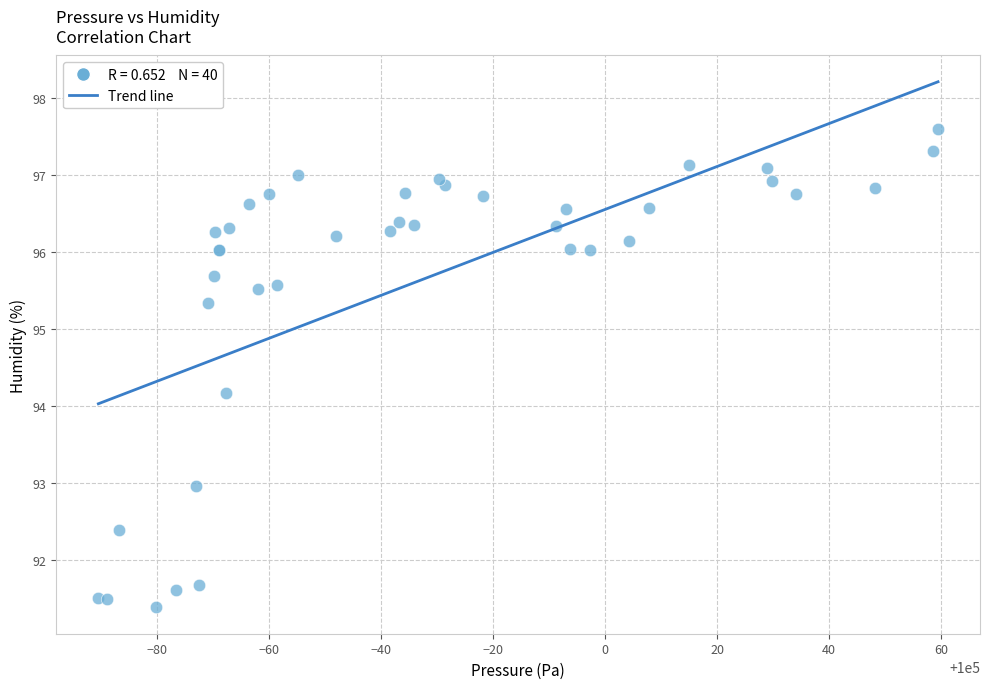

What Y value in the scatter plot is closest to 94?

94.2